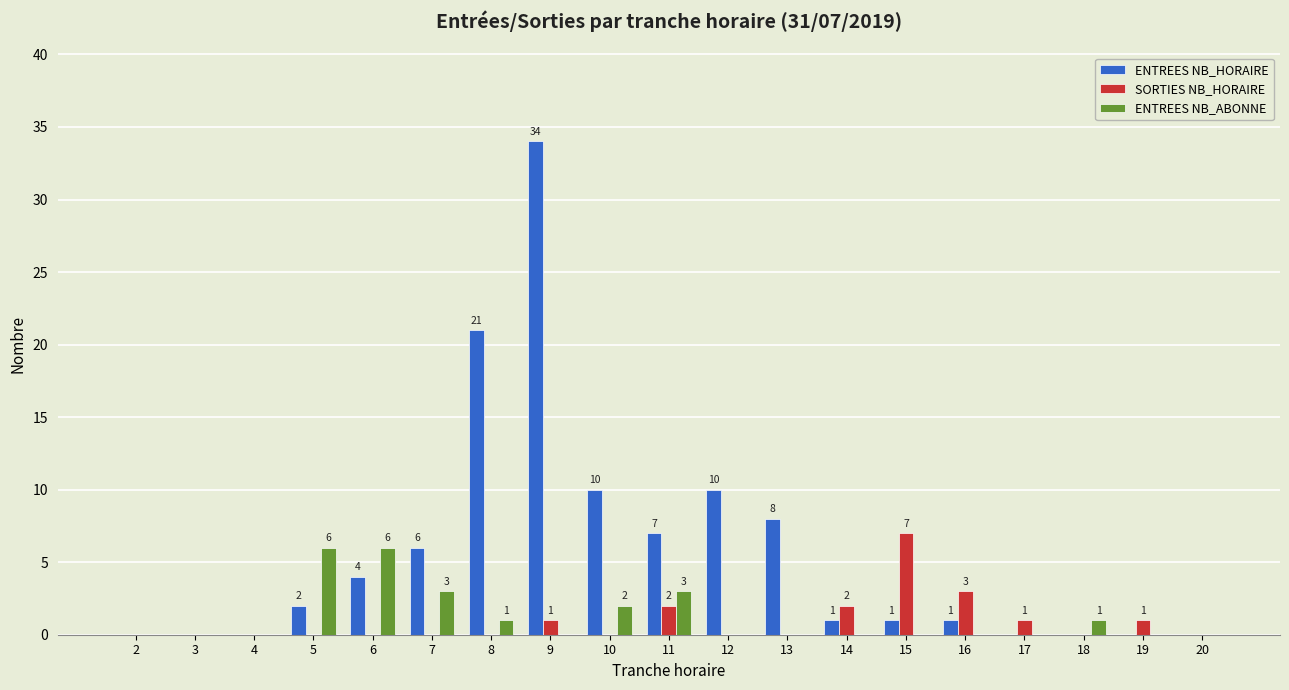

What is the sum of all ENTREES NB_HORAIRE values?

105